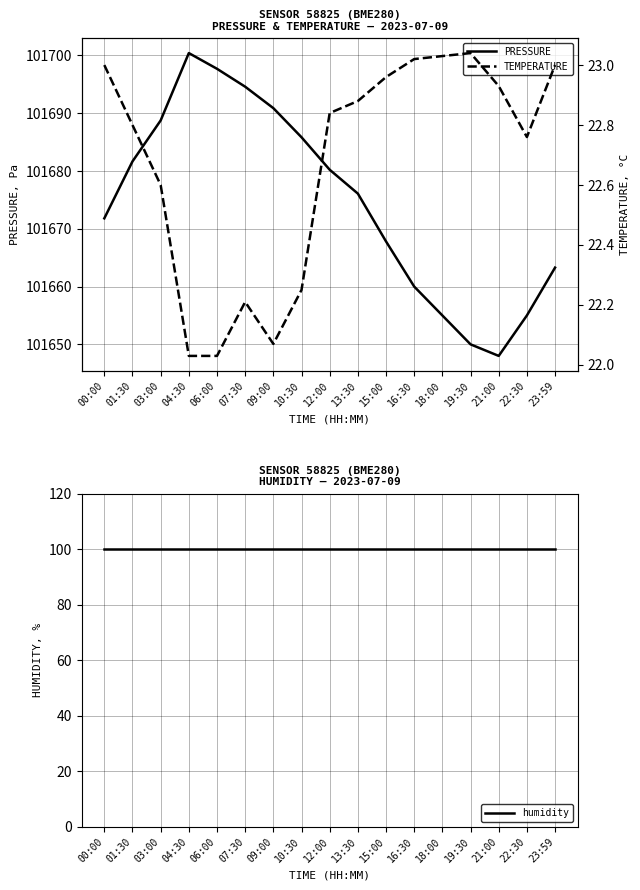

At which category does temperature reach its first local peak?

07:30